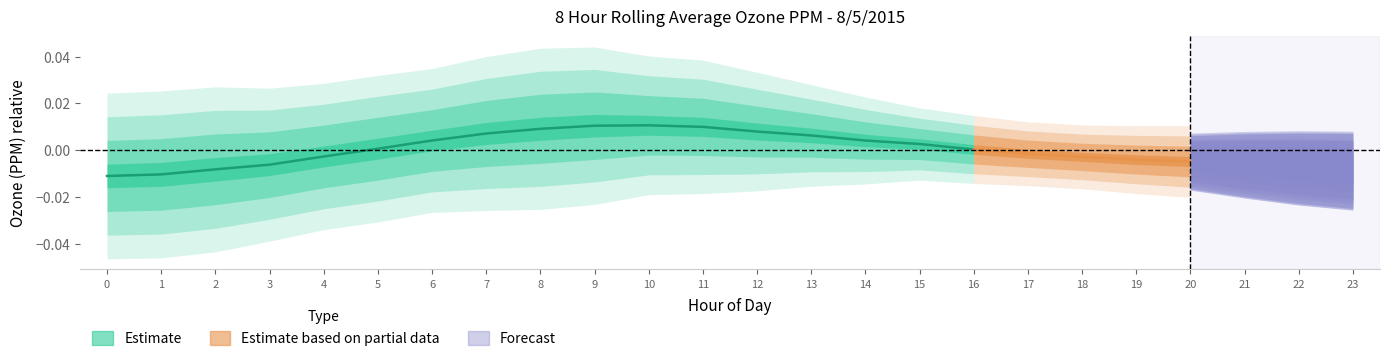

Where is the data nearest to the value 0?

16